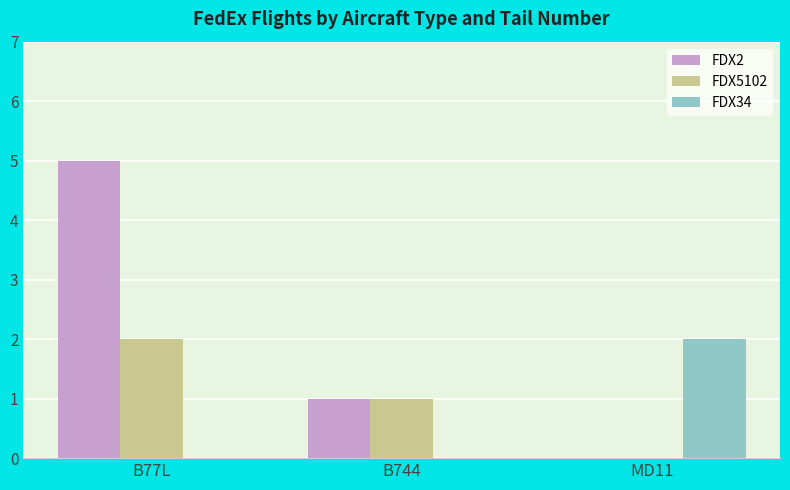

How many series are shown in this chart?

3